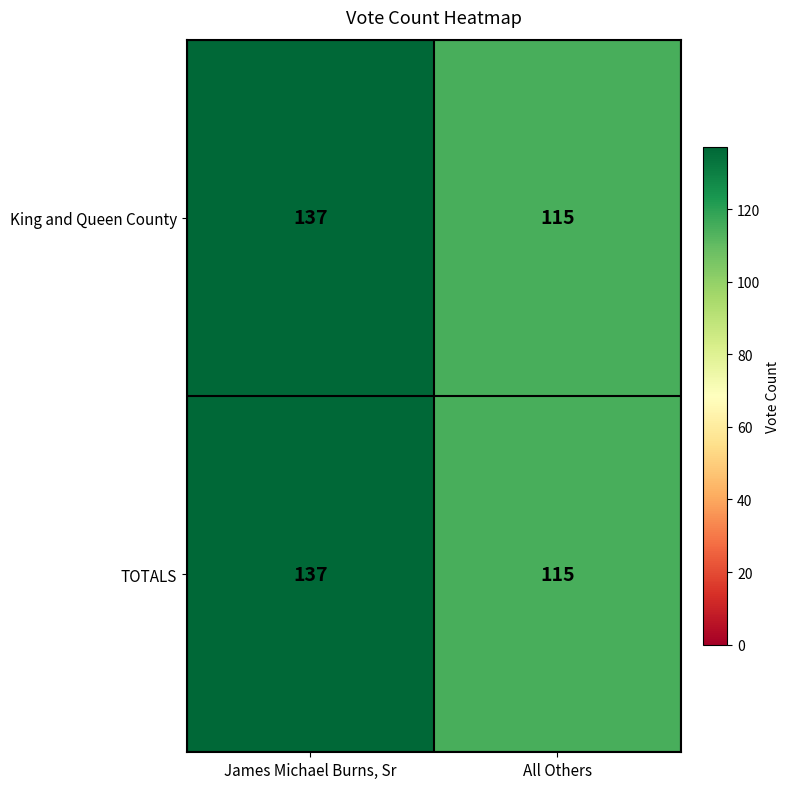

Is it true that TOTALS equals 115 at All Others?

True